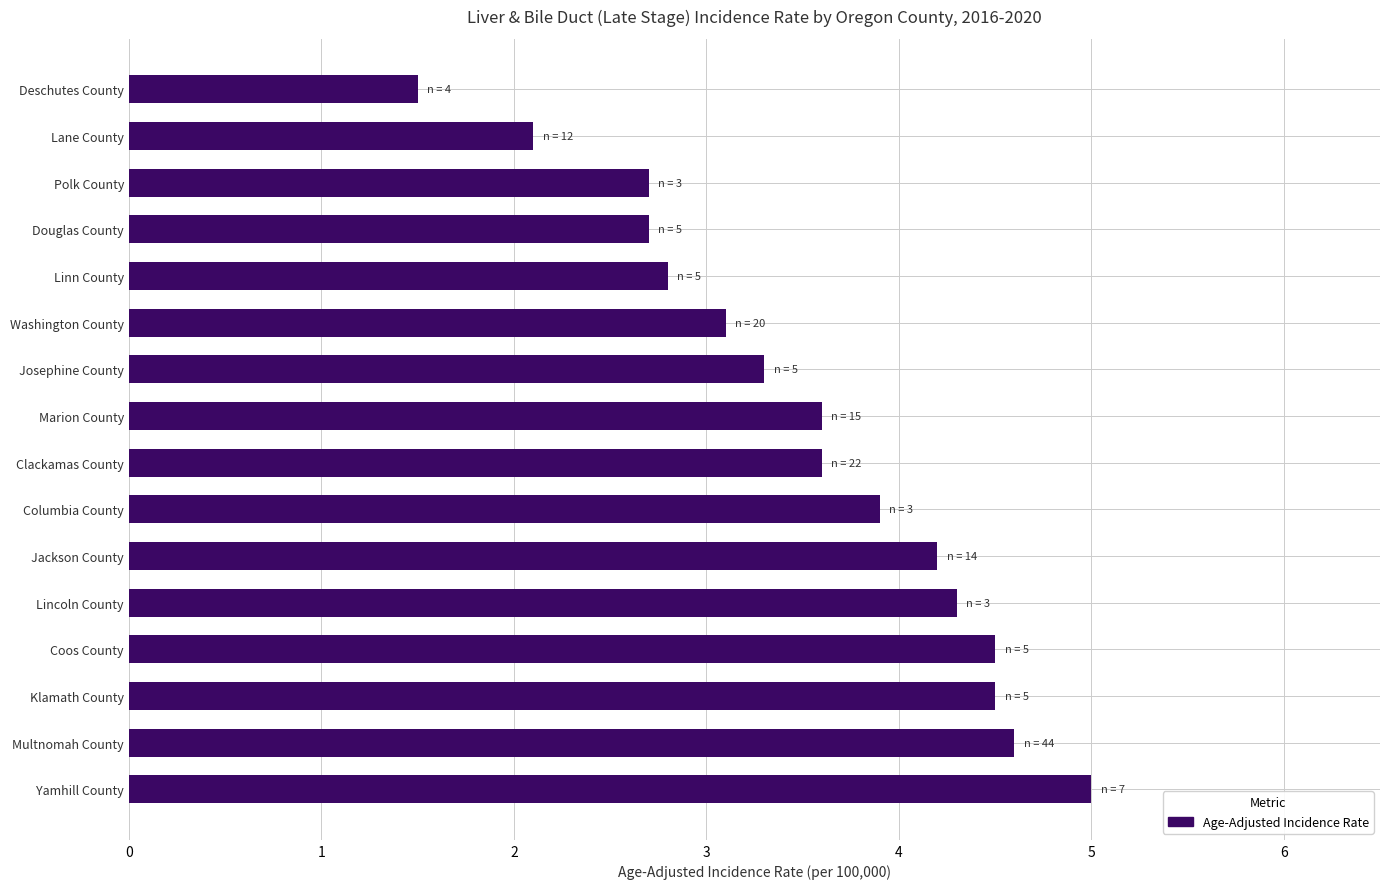

How many values exceed 3?

11